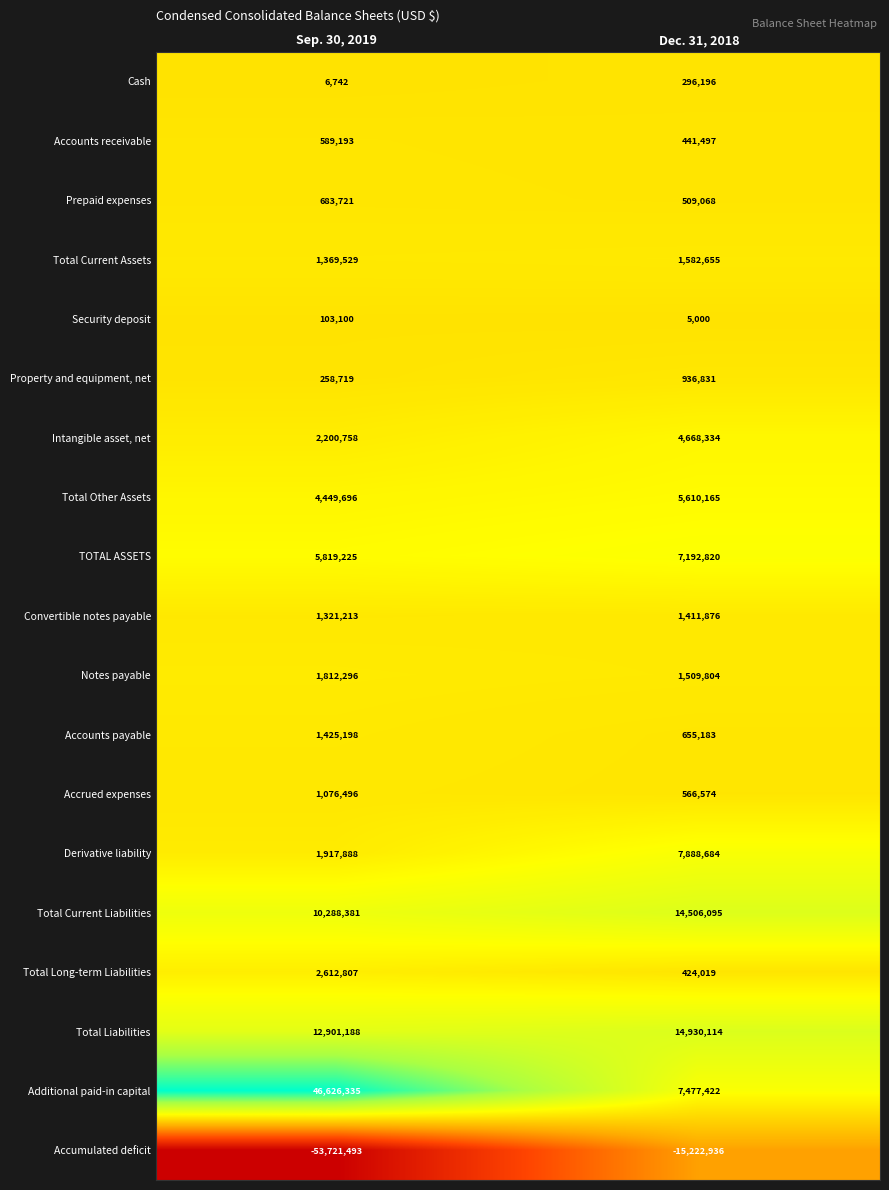

At which label does Security deposit reach its minimum?

Dec. 31, 2018